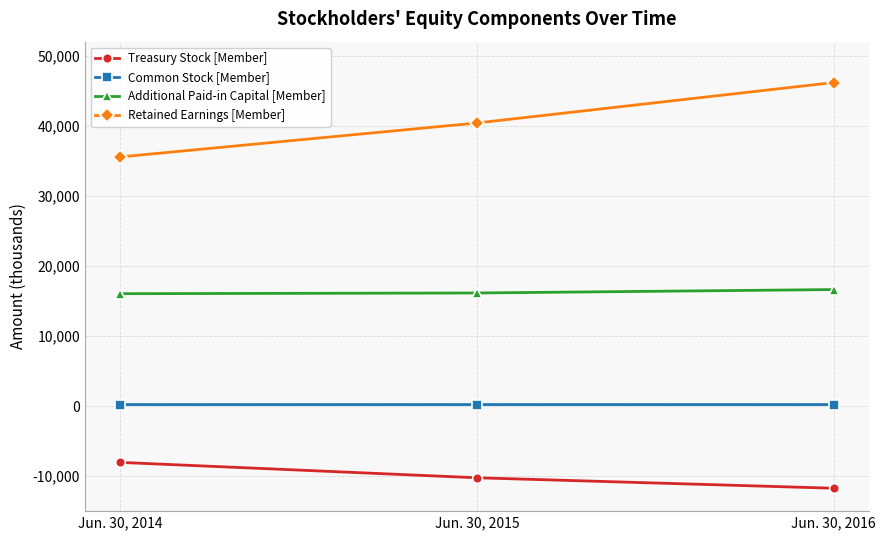

At which category does the chart reach its minimum across all series?

Jun. 30, 2016